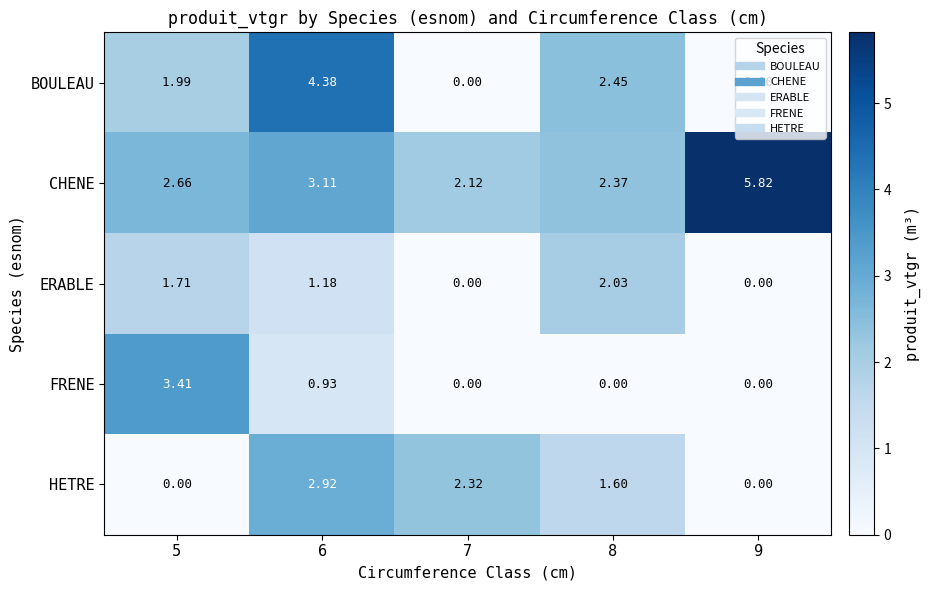

How many categories are shown in the chart?

5